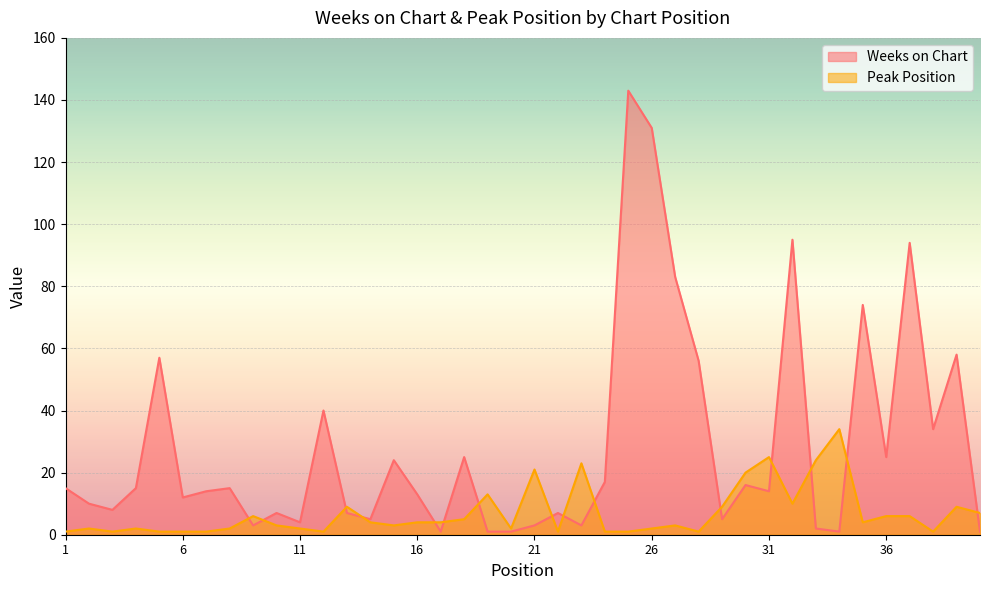

What are all the series names shown in the legend?

Weeks on Chart, Peak Position